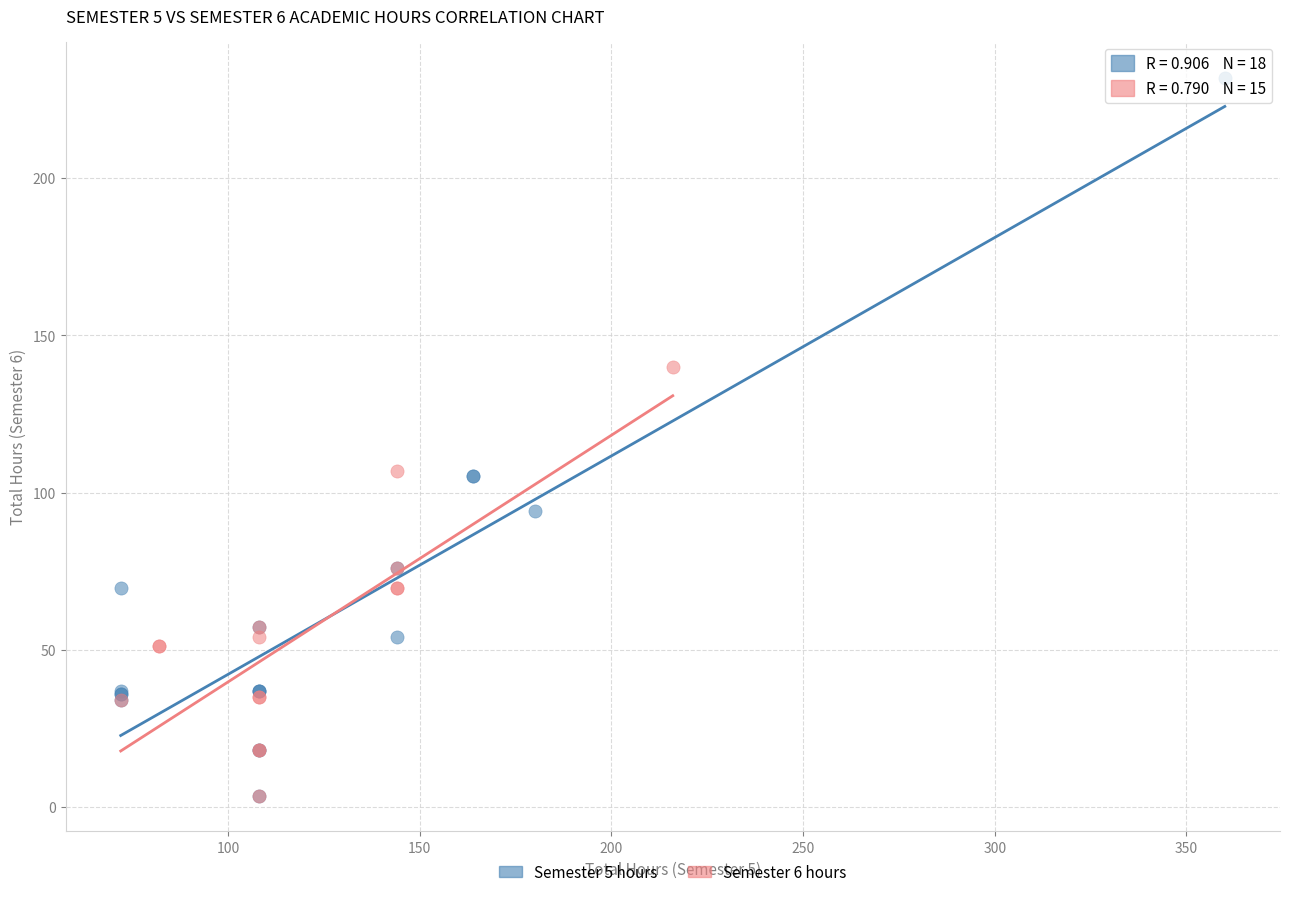

Which series has the widest spread of Y values?

Semester 5 hours